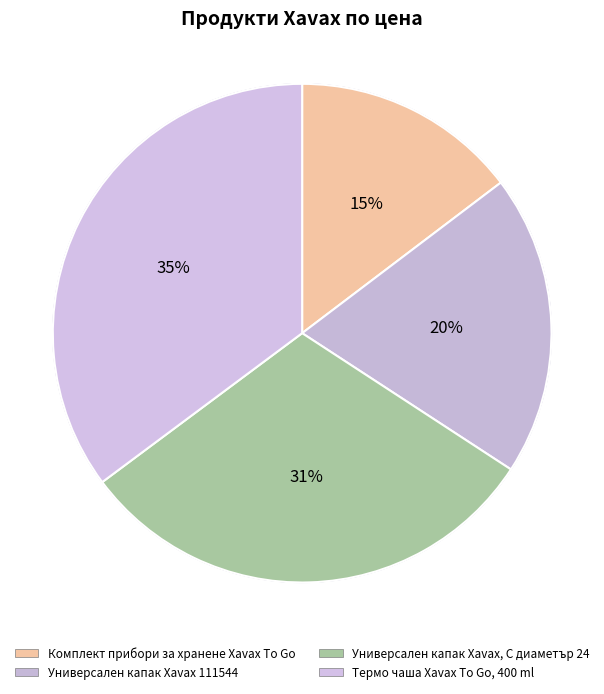

To the nearest percent, what percentage of the pie is Комплект прибори за хранене Xavax To Go?

15%